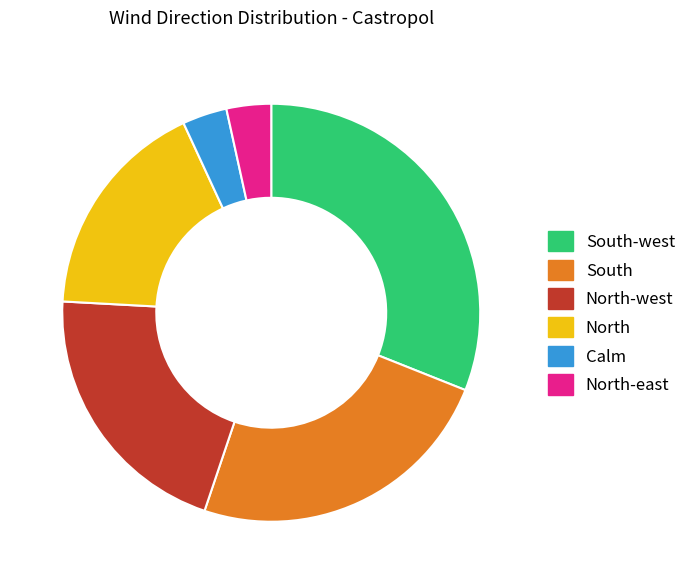

What is the ratio of the value at South-west to the value at North-west?

1.5